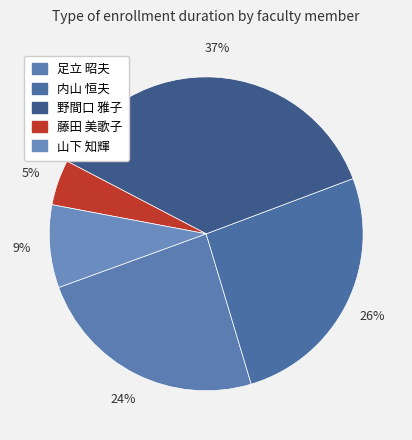

How many segments does this pie chart have?

5